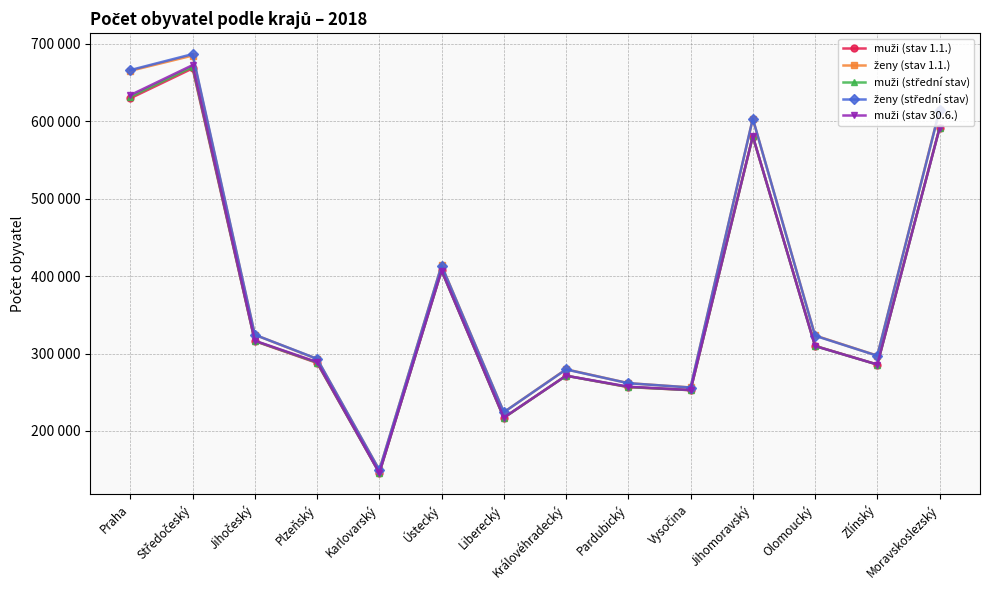

The muži (stav 1.1.) series shows 164927 at Jihočeský. True or false?

False